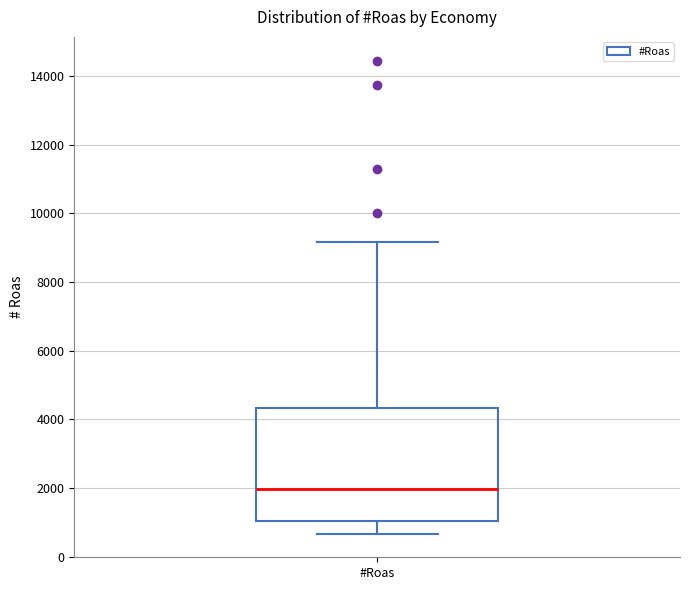

Read this box plot against the y-axis: the position of the median line, the range covered by the box, and the ends of both whiskers. The values are not printed on the chart, so give them approximately, as read against the axis.

median 2000, box 1000 to 4400, whiskers 600 to 9200